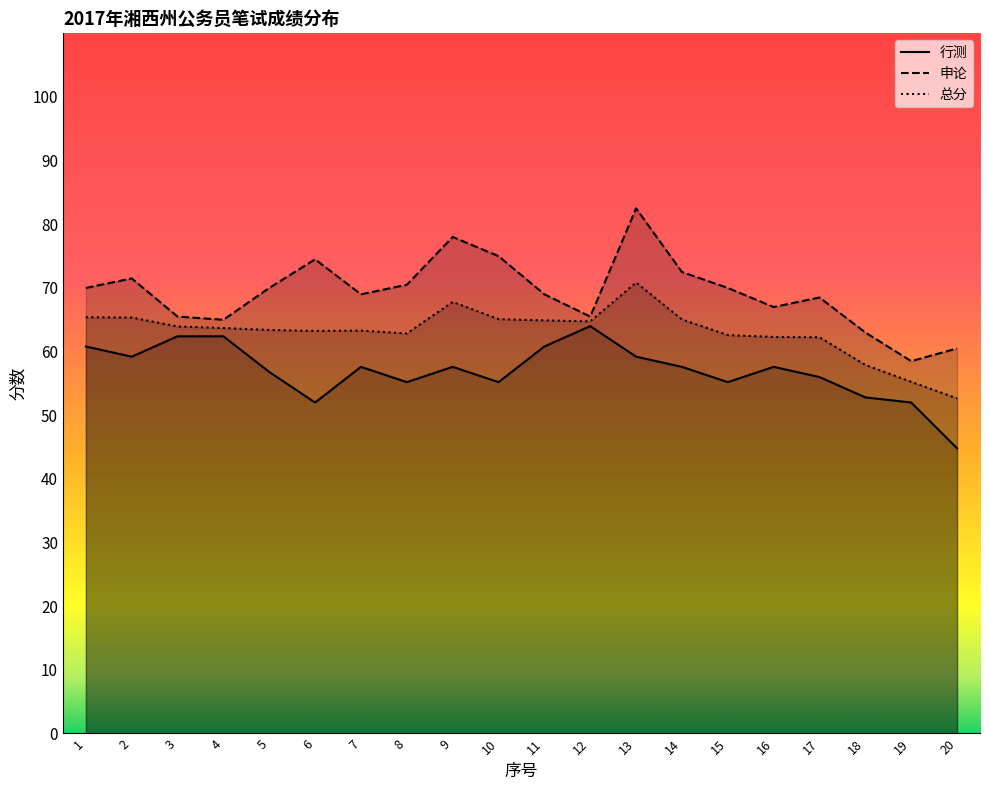

The value of 行测 at 15 is 55.2. True or false?

True